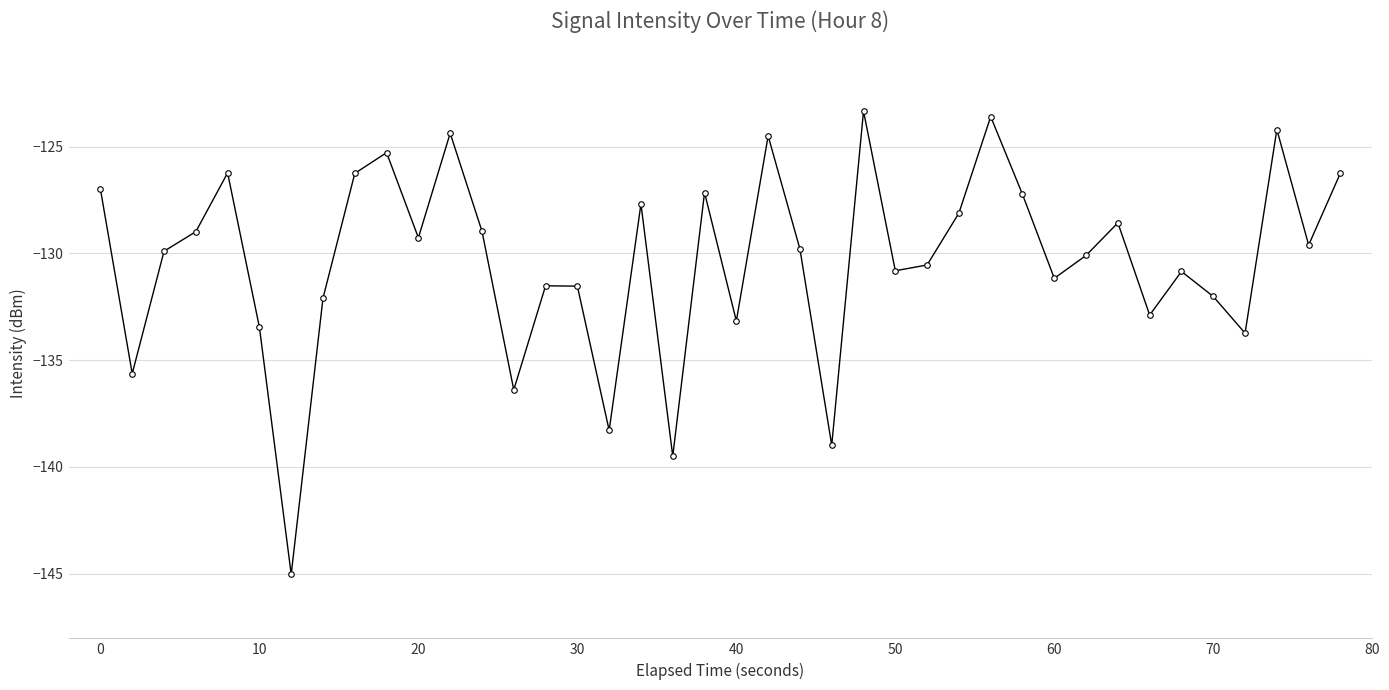

What is the value of the 27th point from the left?

-130.5